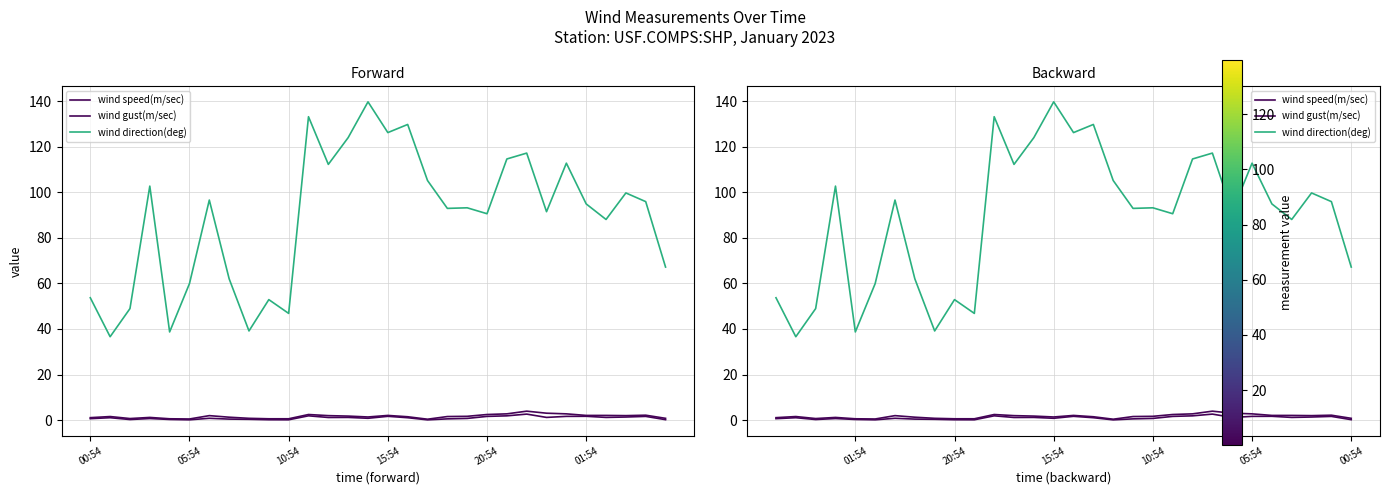

Is it true that wind direction(deg) equals 199.1 at 16?

False